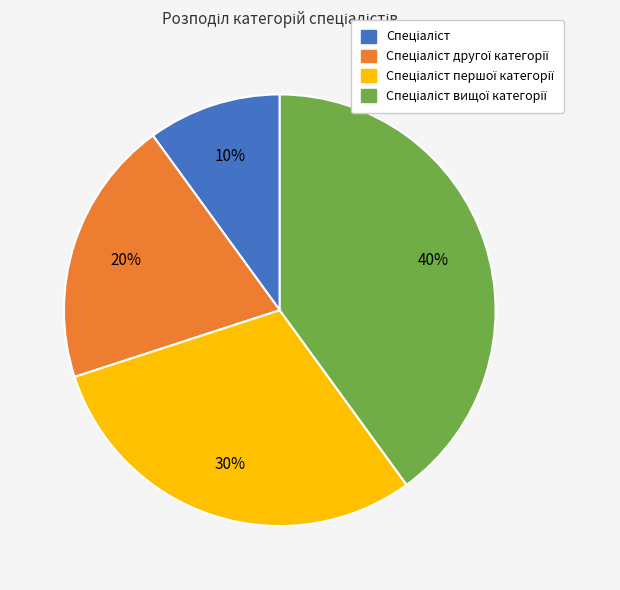

To the nearest percent, what is the difference between the largest and smallest slice percentages?

30%